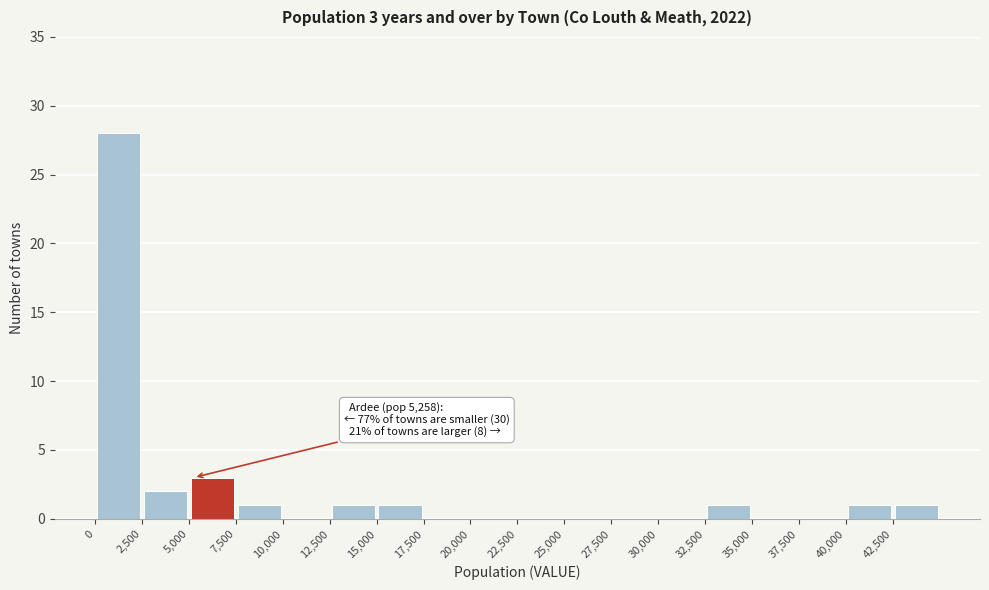

Which range on the x-axis has the tallest bar?

0 to 2500